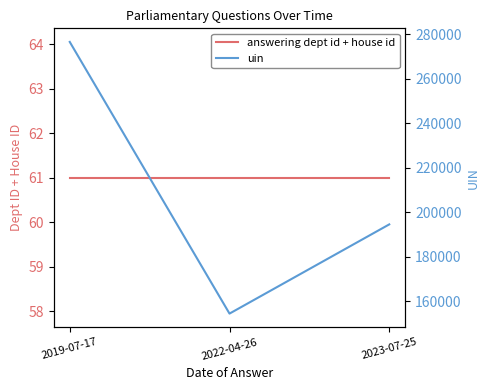

List the series in order of their peak value, lowest first.

answering dept id + house id, uin